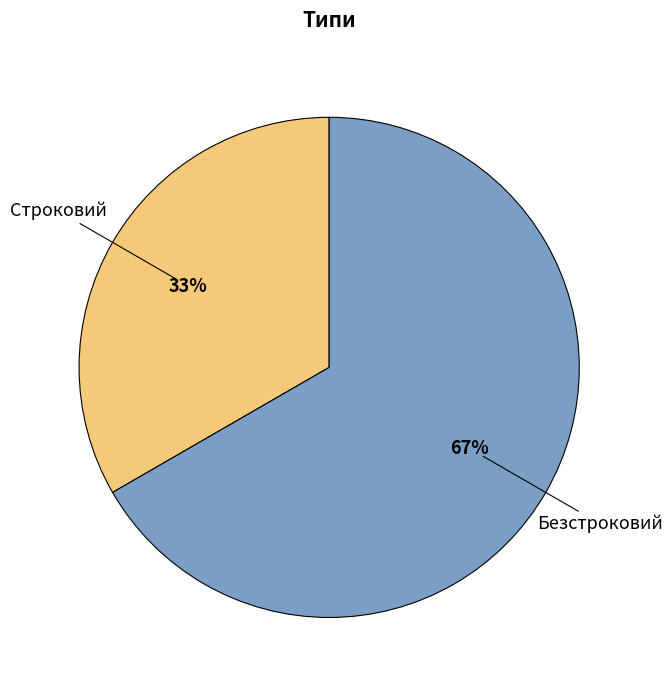

How many segments does this pie chart have?

2